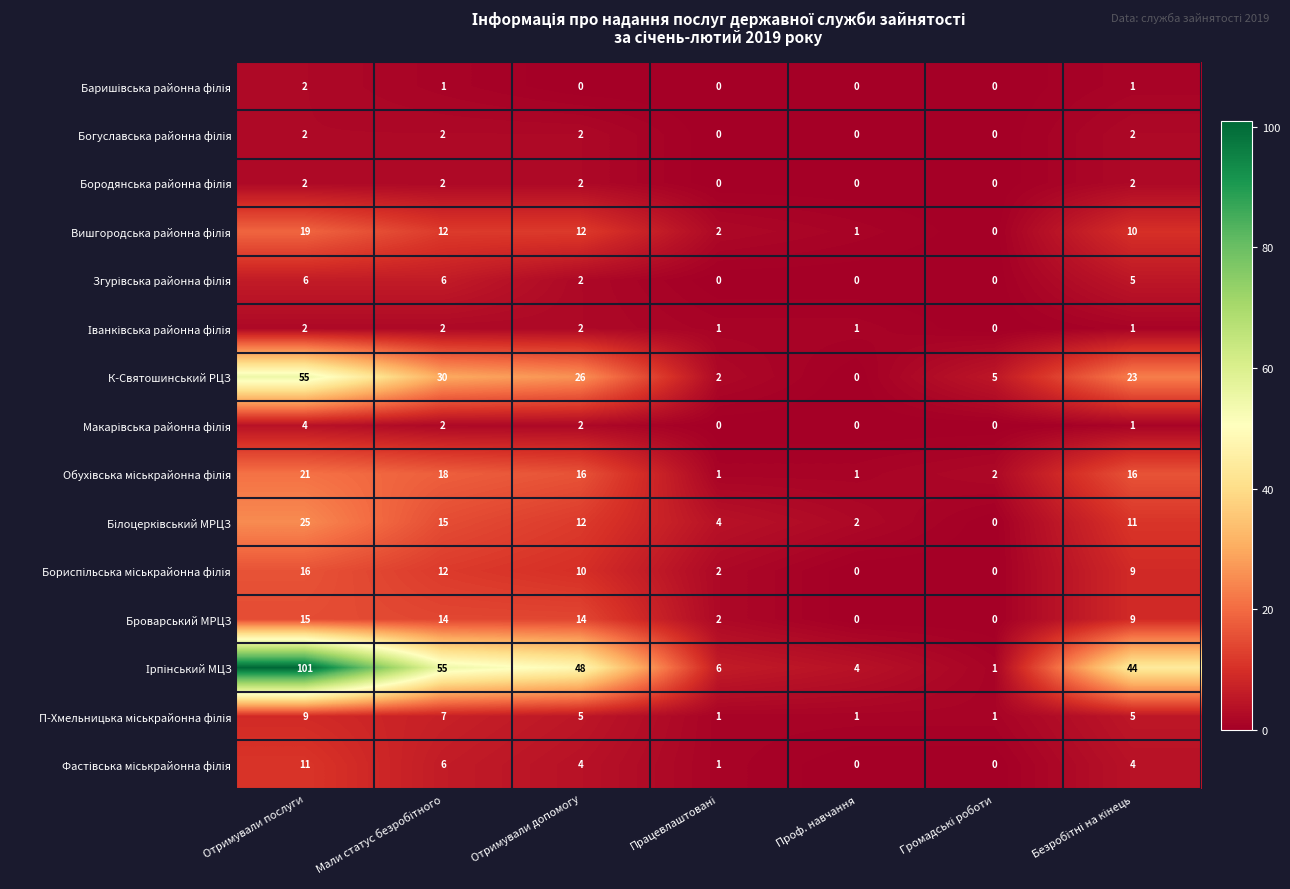

What is the average value of the К-Святошинський РЦЗ series?

20